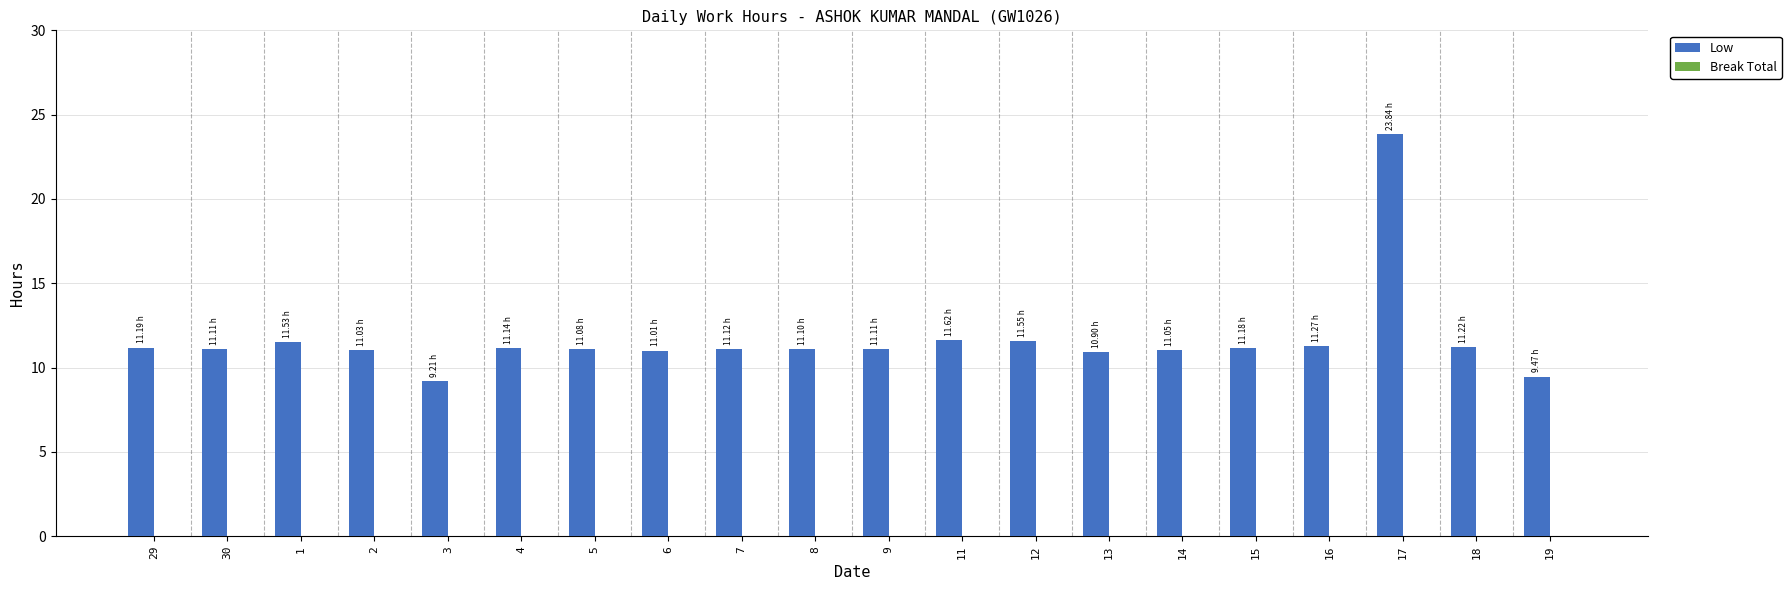

What is the average value?

11.6